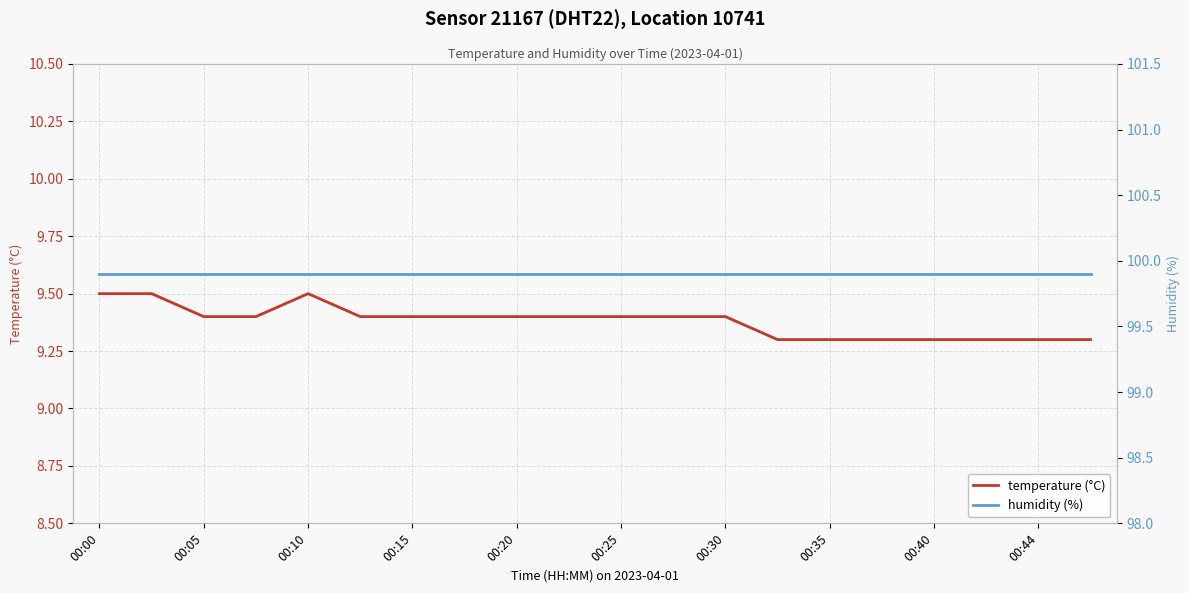

Reading left to right, list all the values displayed in this chart.

temperature (°C): 9.5	9.5	9.4	9.4	9.5	9.4	9.4	9.4	9.4	9.4	9.4	9.4	9.4	9.3	9.3	9.3	9.3	9.3	9.3	9.3
humidity (%): 99.9	99.9	99.9	99.9	99.9	99.9	99.9	99.9	99.9	99.9	99.9	99.9	99.9	99.9	99.9	99.9	99.9	99.9	99.9	99.9